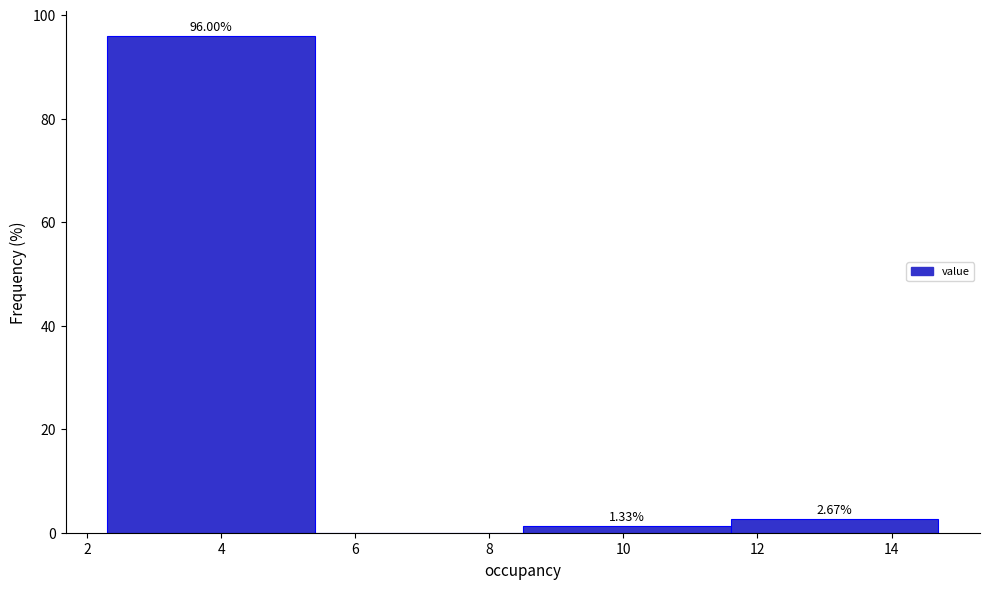

Over which range of the x-axis is the bar tallest?

2.3 to 5.4